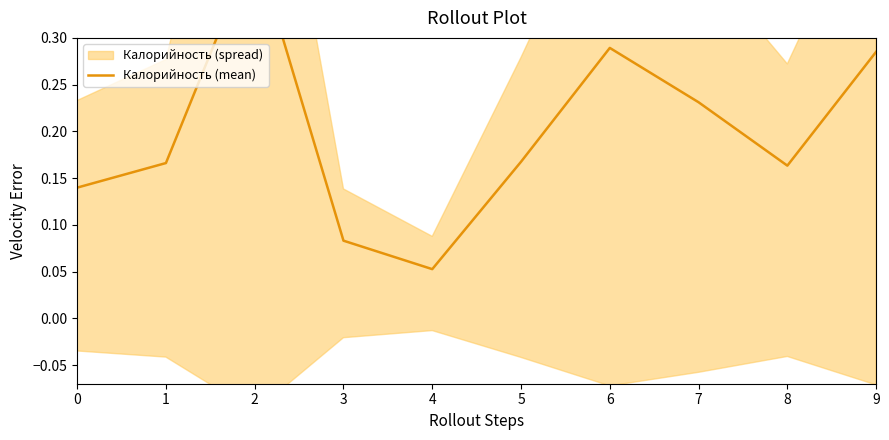

Does the chart display data point markers on the line(s)?

No